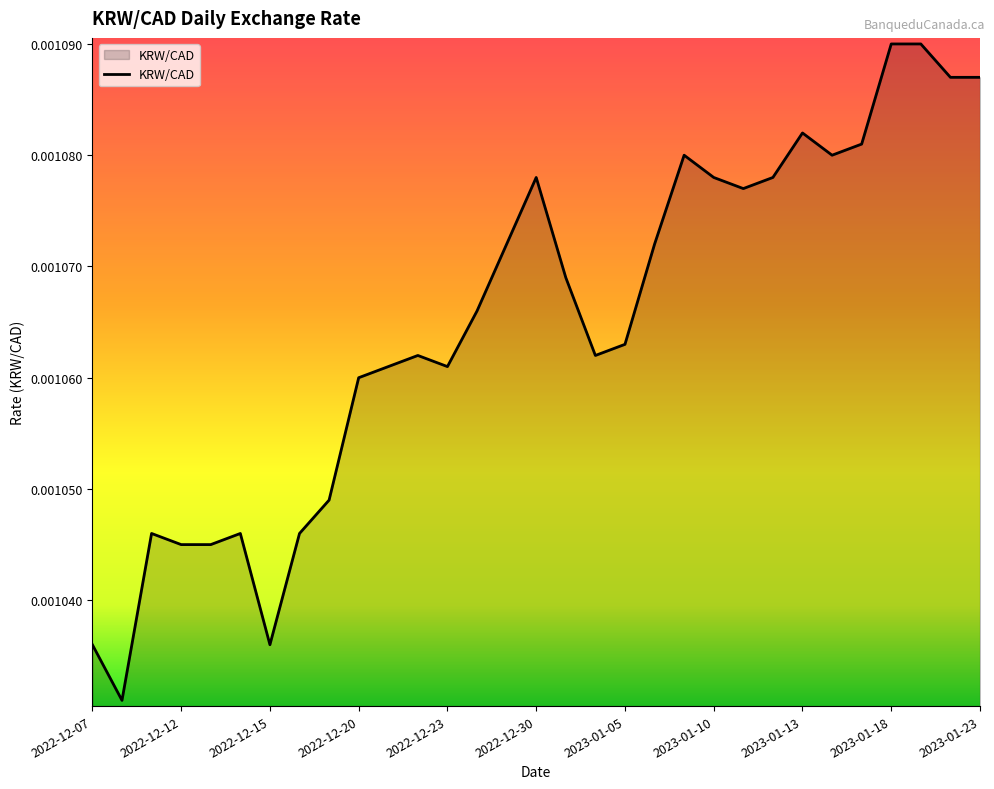

True or false: there are more than 1 points higher than both neighbors.

True